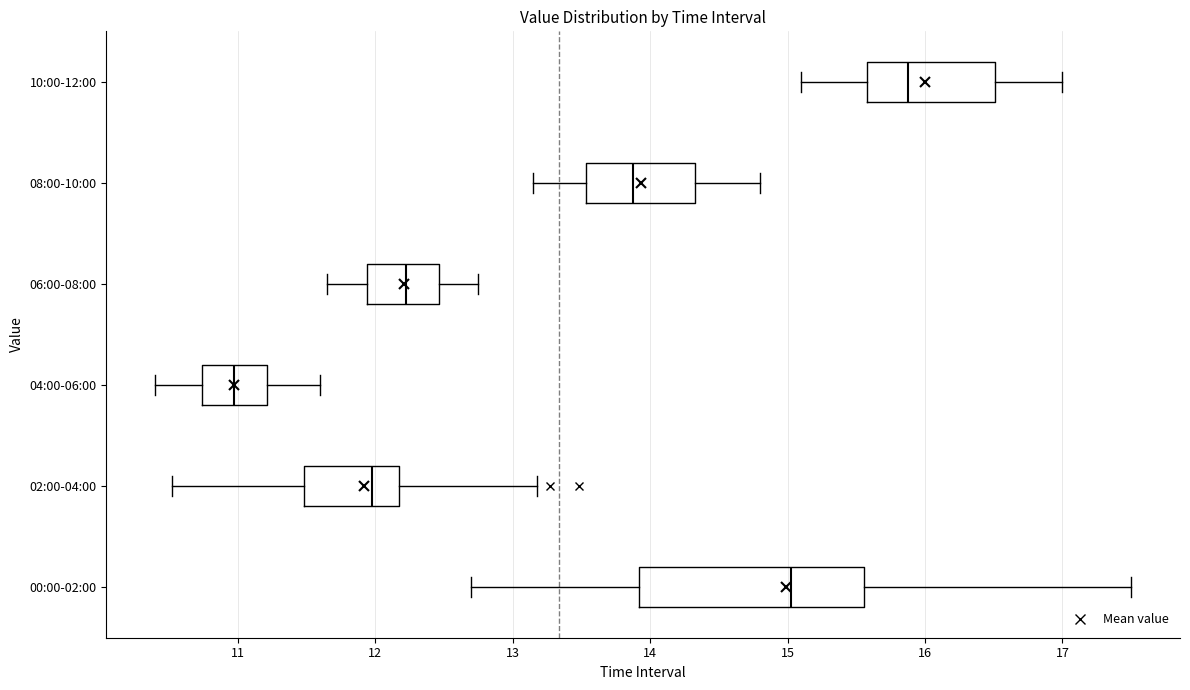

Which box is the widest, from its left edge to its right edge?

00:00-02:00